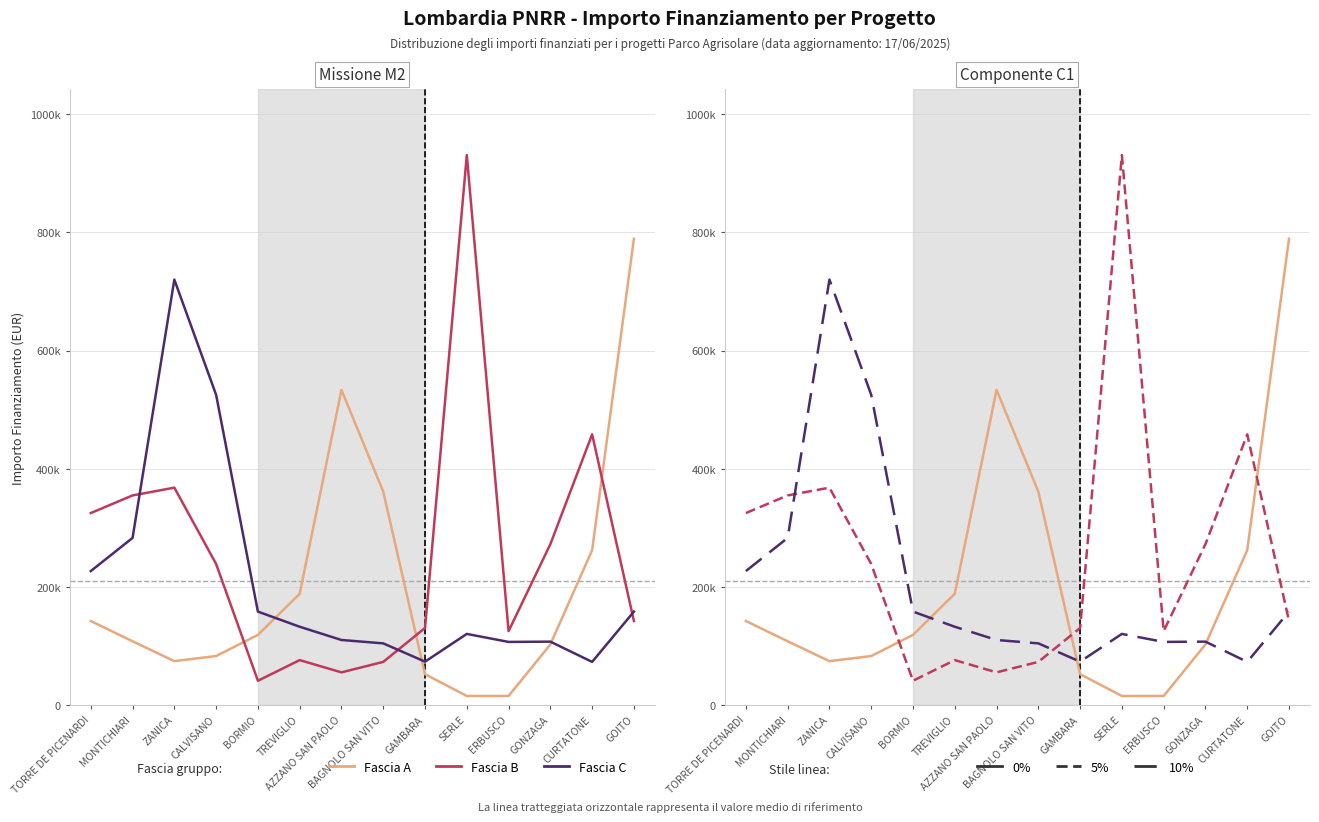

At which category does Fascia C reach its first local valley?

GAMBARA